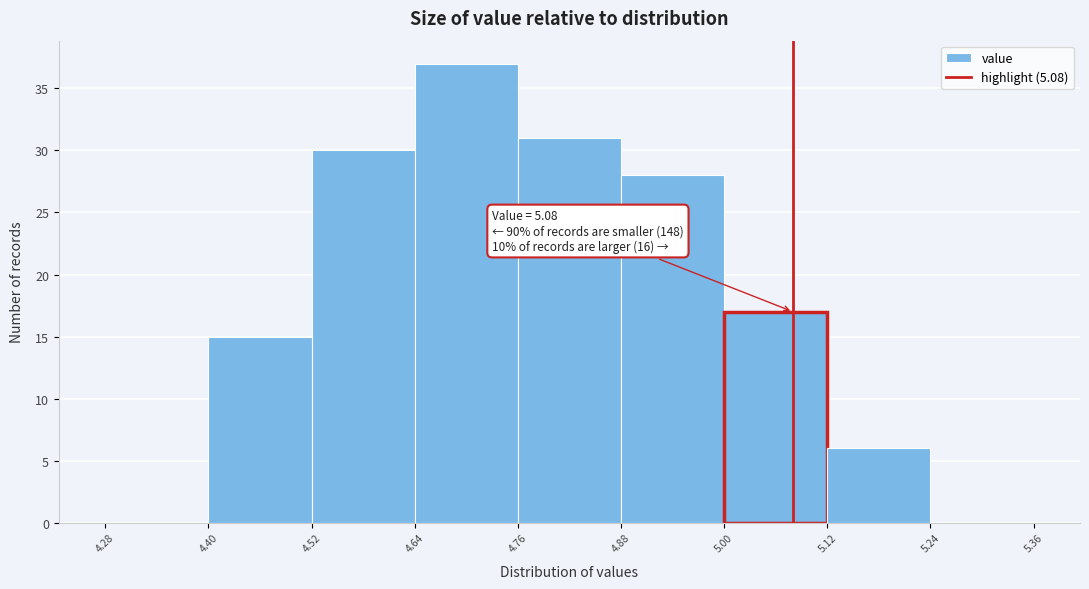

Which range on the x-axis has the tallest bar?

4.64 to 4.76